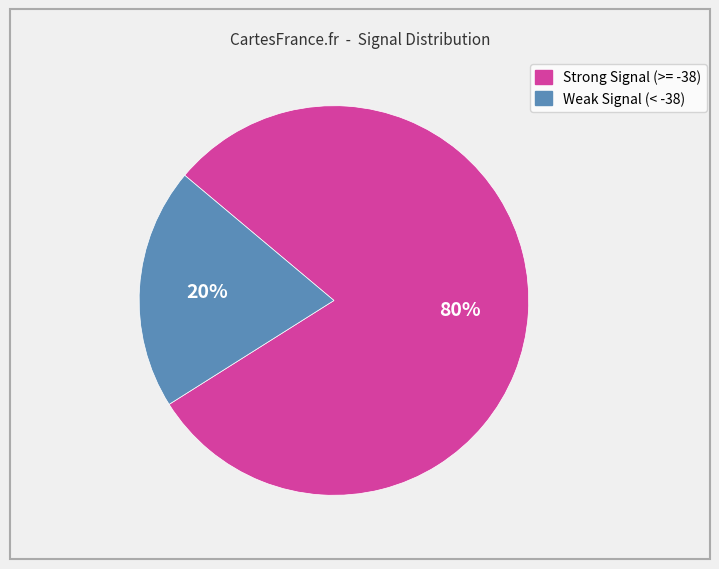

To the nearest percent, what is the difference between the largest and smallest slice percentages?

60%